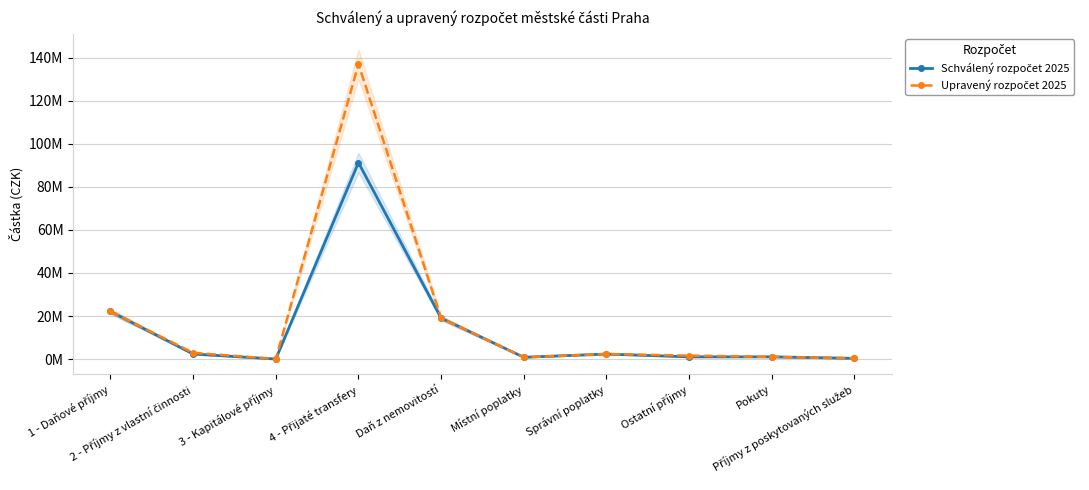

True or false: Upravený rozpočet 2025 and Schválený rozpočet 2025 cross at least once.

False